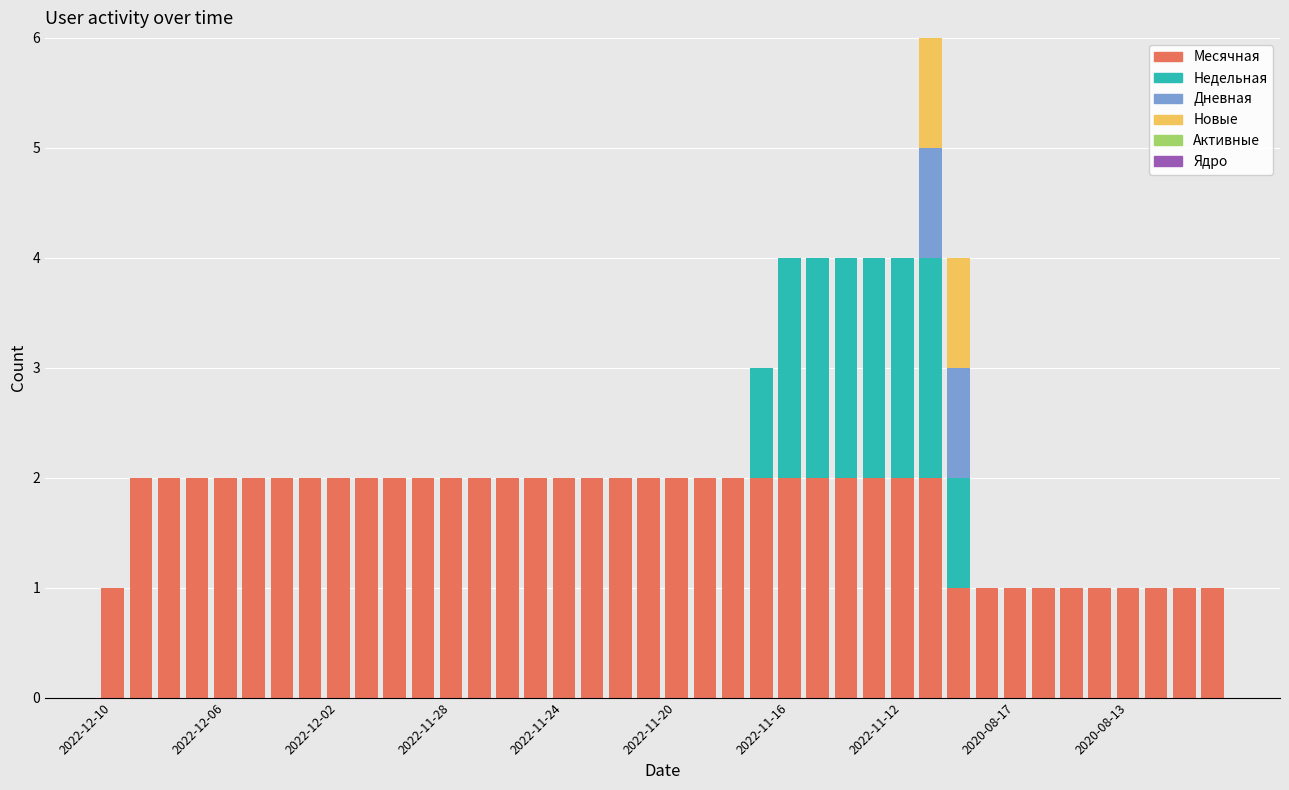

What is the sum of all Месячная values?

69